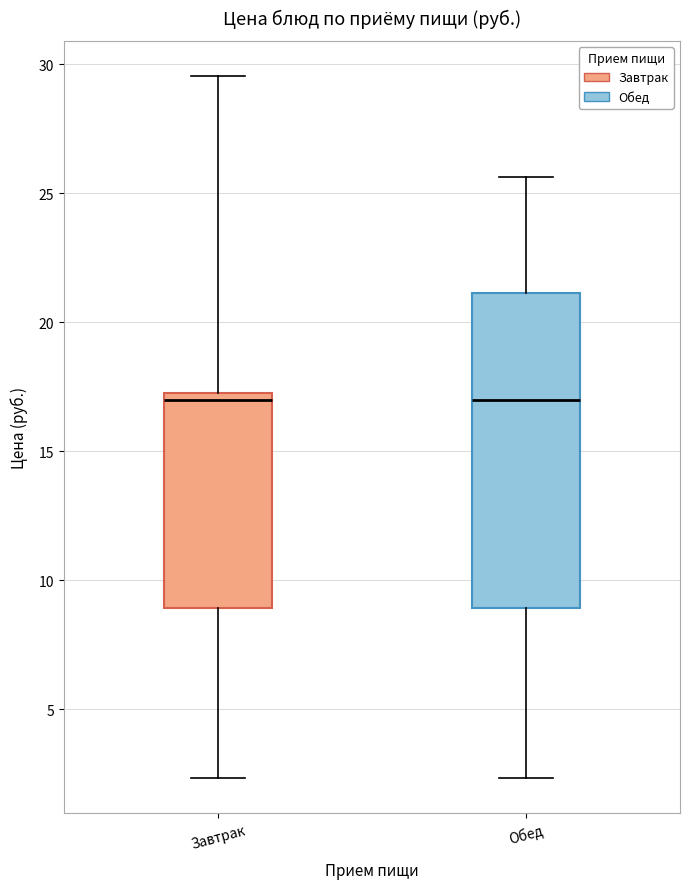

Which box is the tallest, from its lower edge to its upper edge?

Обед